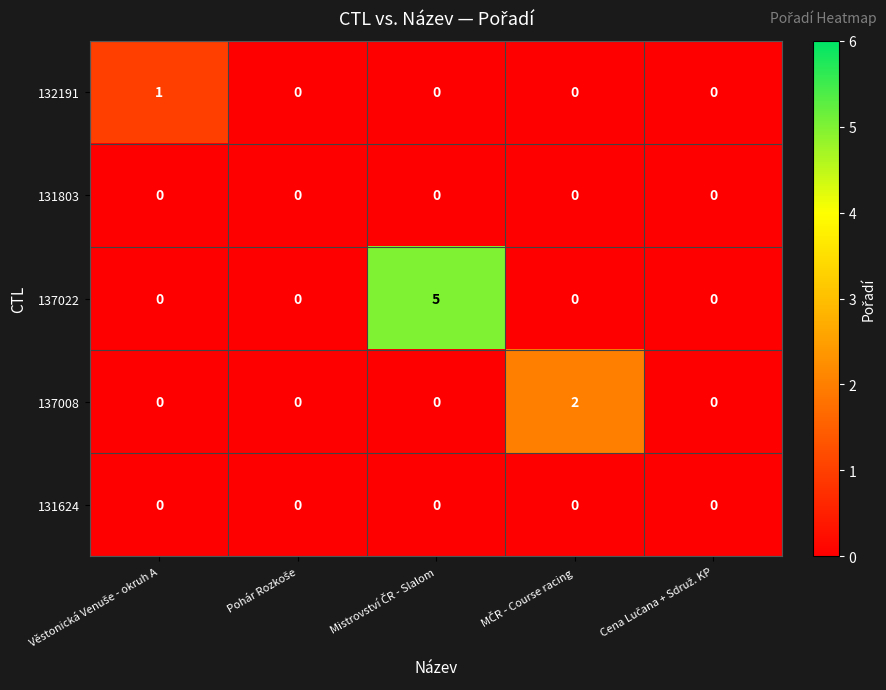

Reading right to left, what are all the values shown in this chart?

132191: 0	0	0	0	1
131803: 0	0	0	0	0
137022: 0	0	5	0	0
137008: 0	2	0	0	0
131624: 0	0	0	0	0